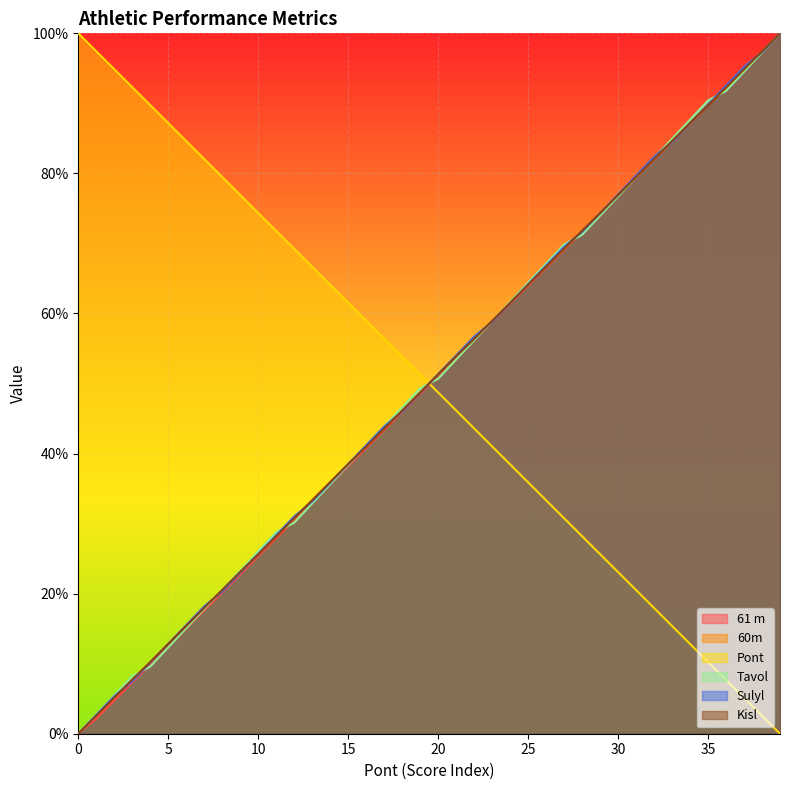

Rank the series by their maximum value, from highest to lowest.

61 m, 60m, Pont, Tavol, Sulyl, Kisl